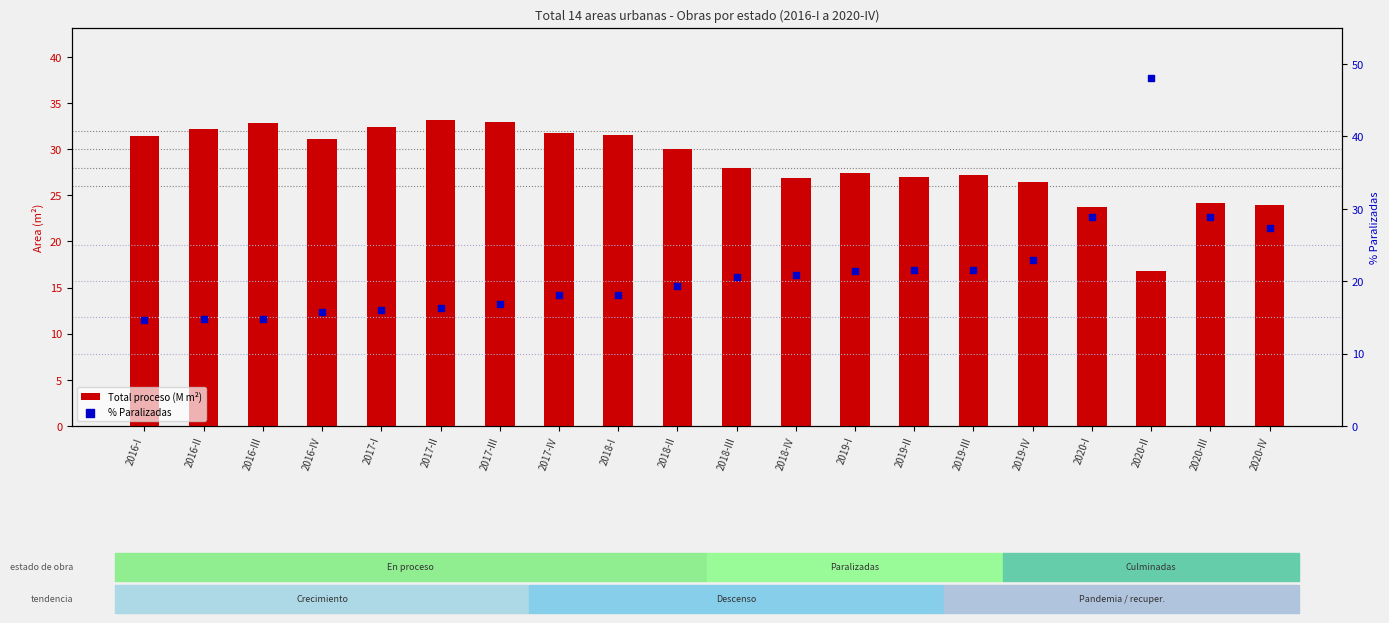

What is the total value across all series at 2019-II?

48.5